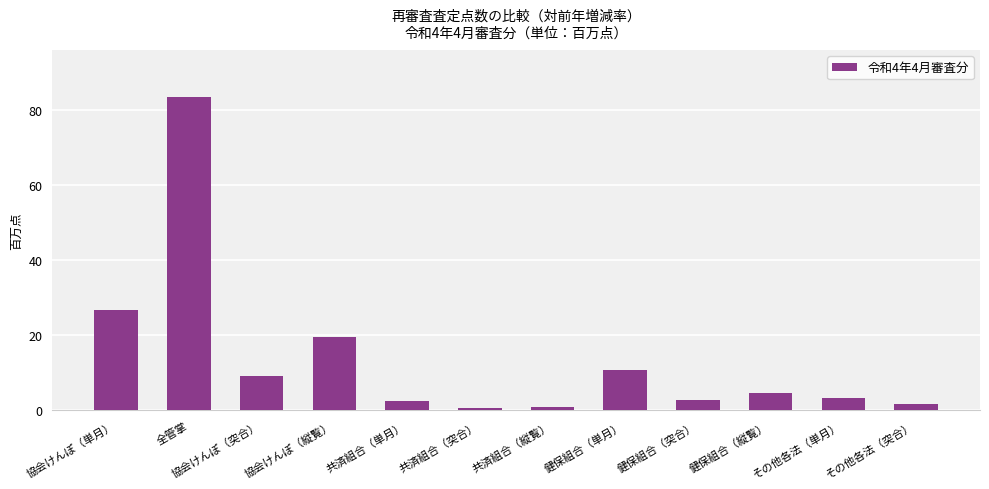

What position from the right is 協会けんぽ（単月）?

12